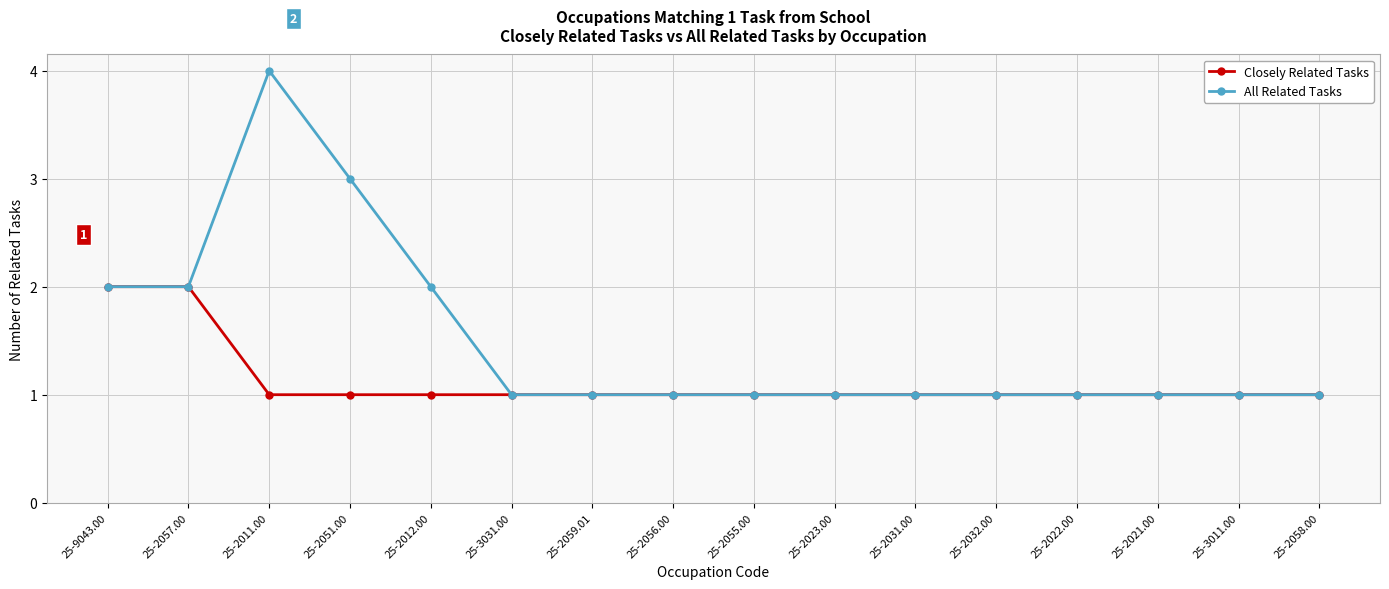

What is the total value across all series at 25-2055.00?

2